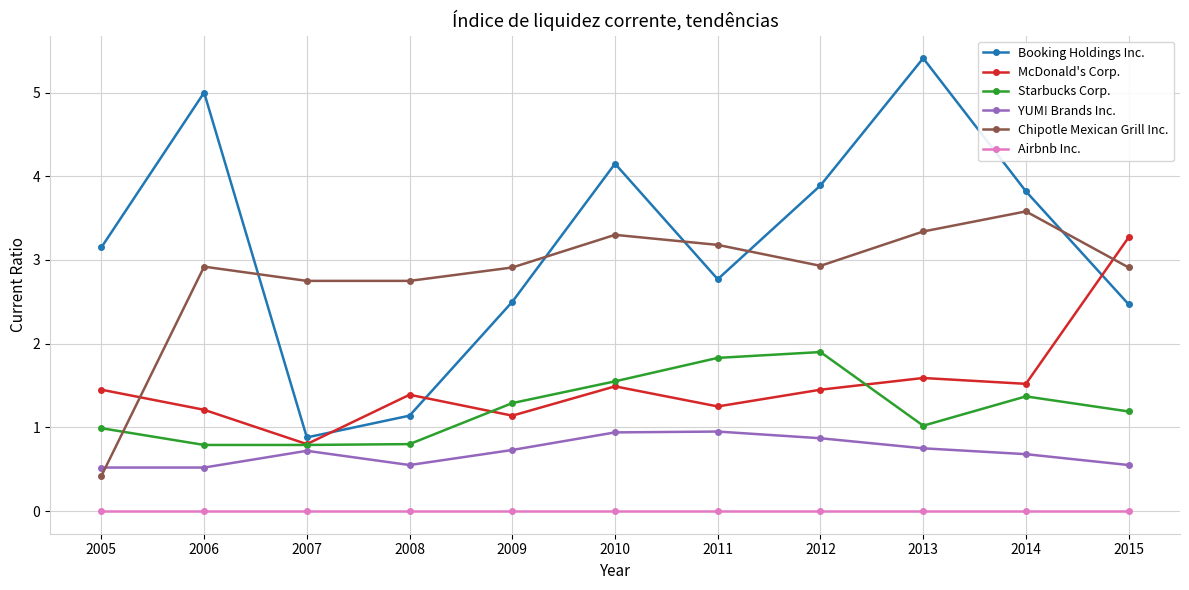

What is the value of the Starbucks Corp. point at the 11th from the left?

1.2